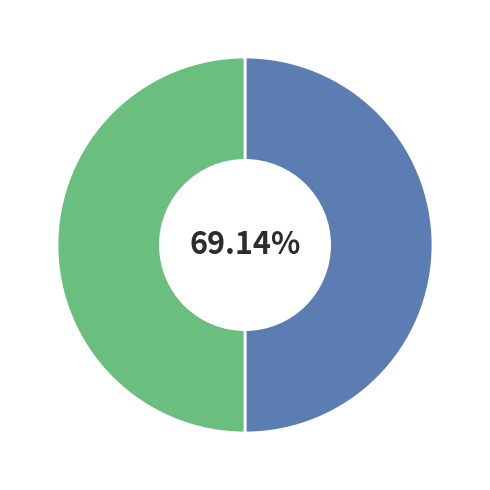

Approximately how many times larger is the value at 2019 compared to 2020?

1.0